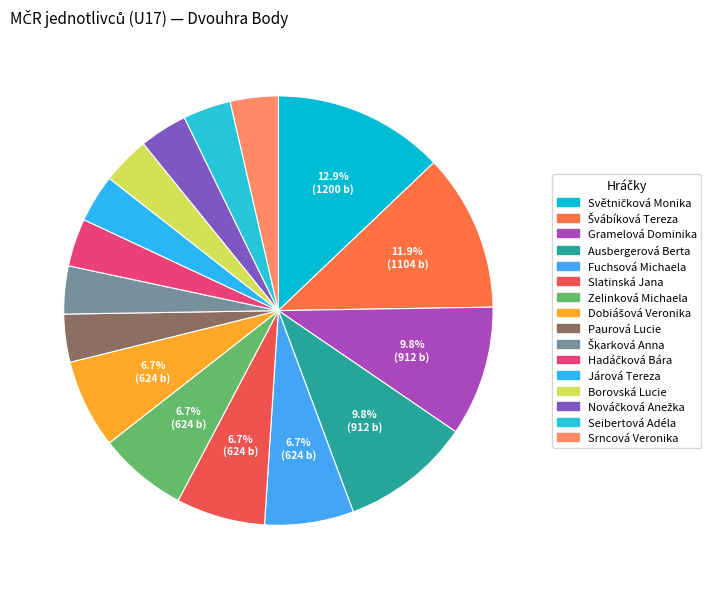

Count the number of slices in the pie.

16